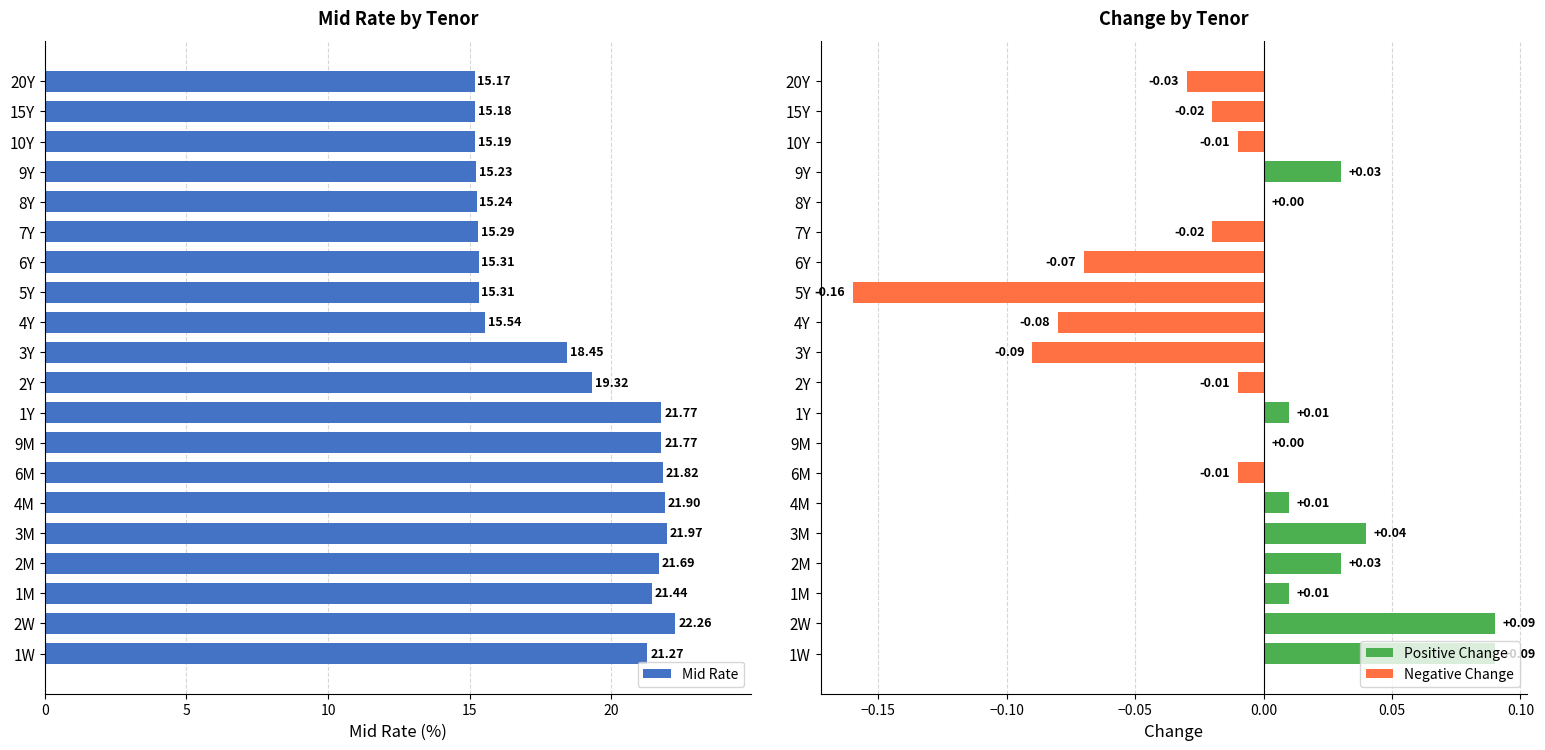

The Change series shows 0.0 at 1Y. True or false?

False